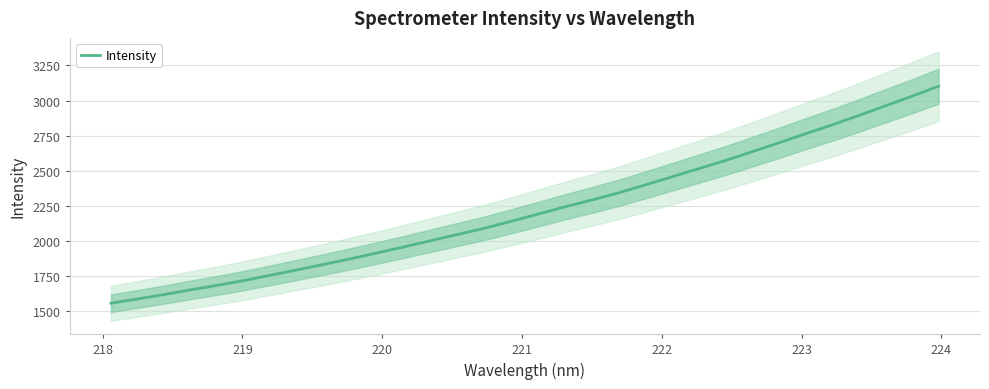

How many categories are shown in the chart?

32